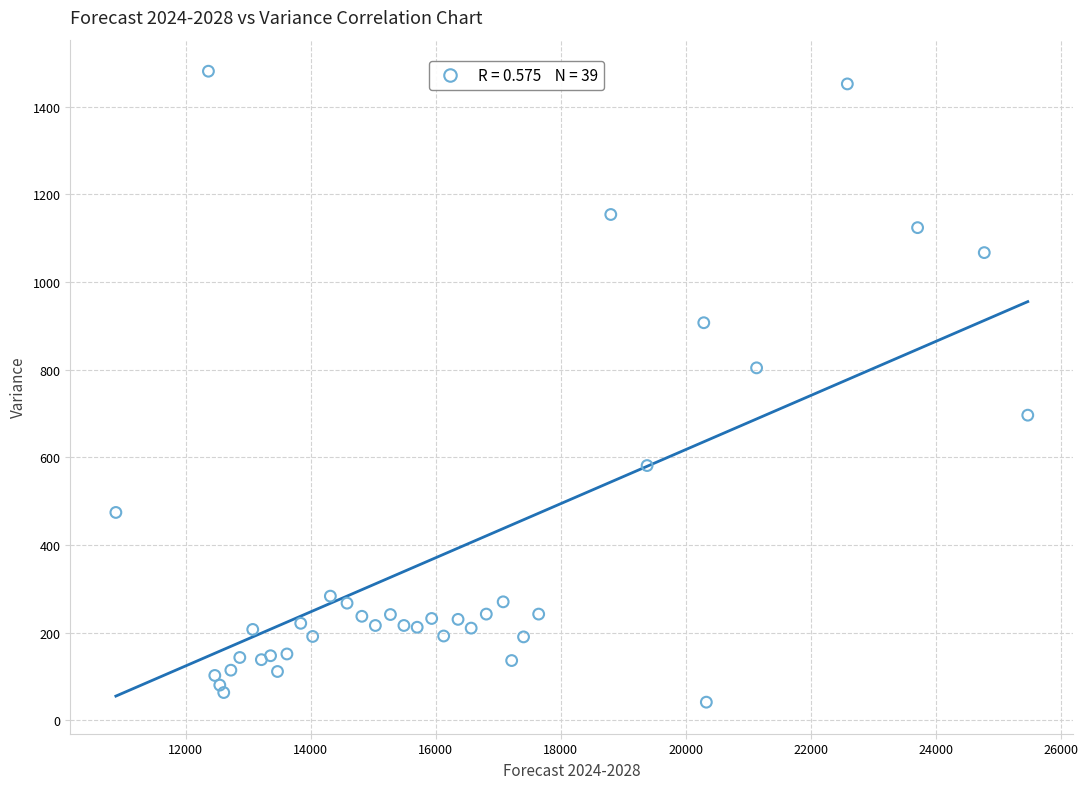

What Y value in the scatter plot is closest to 761?

804